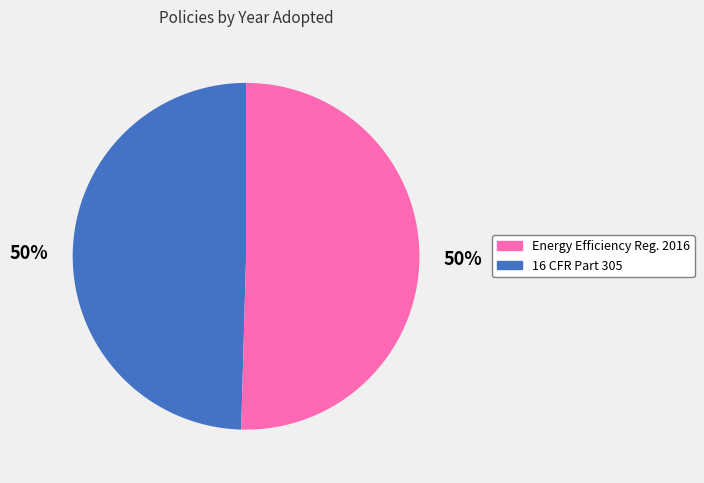

To the nearest percent, what is the average slice percentage?

50%